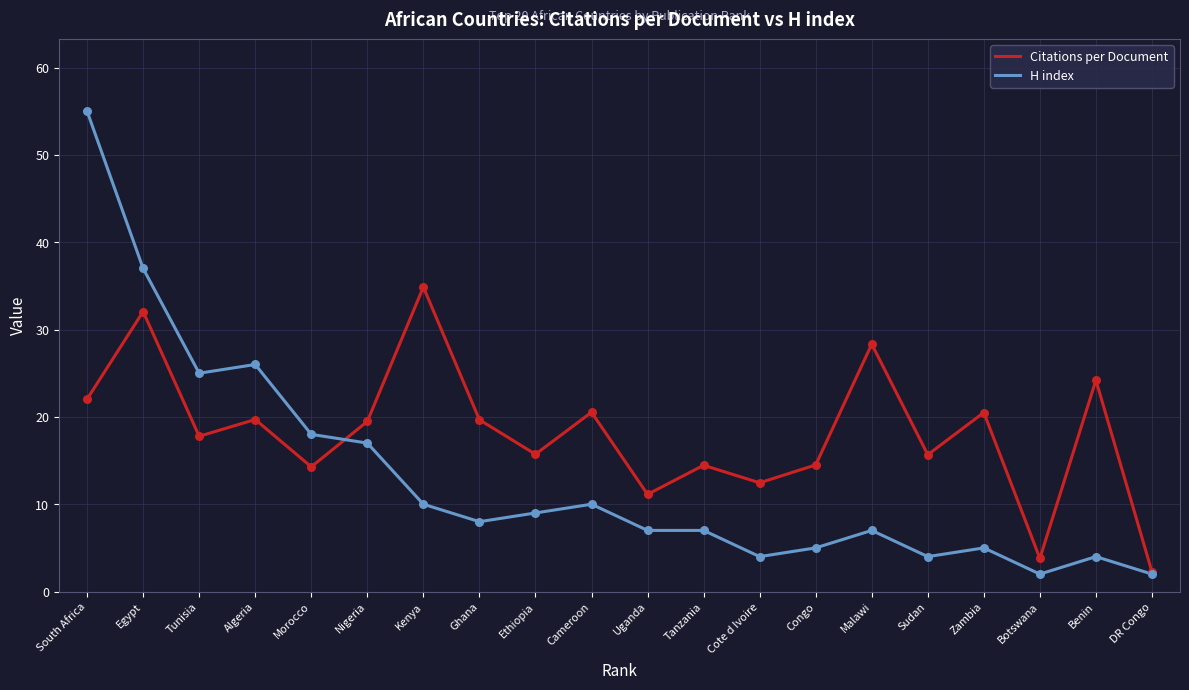

At which category is the sum across all series the highest?

South Africa